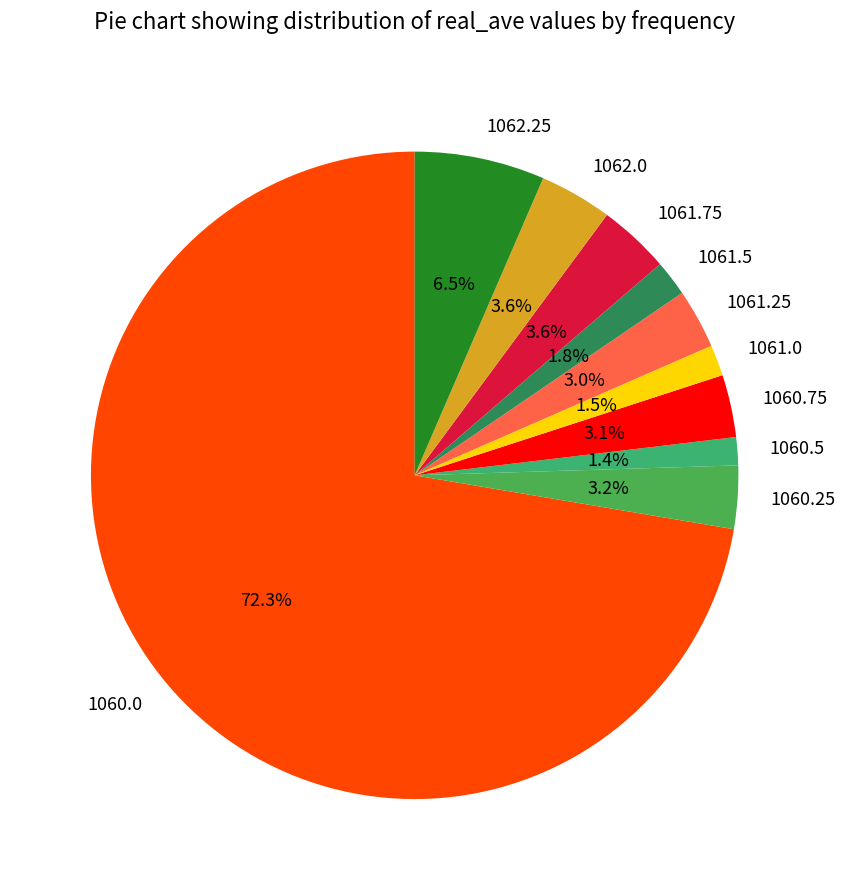

Do 1061.25 and 1060.25 together represent more than half of the pie?

No